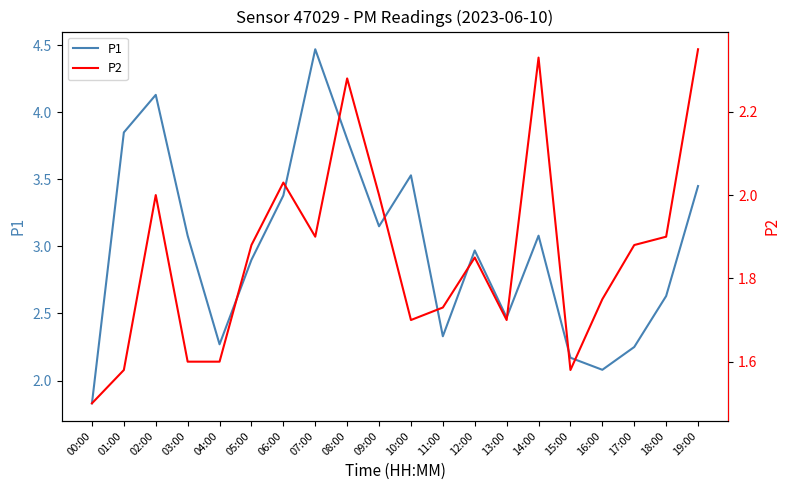

Is this an area chart (filled region under the line)?

No